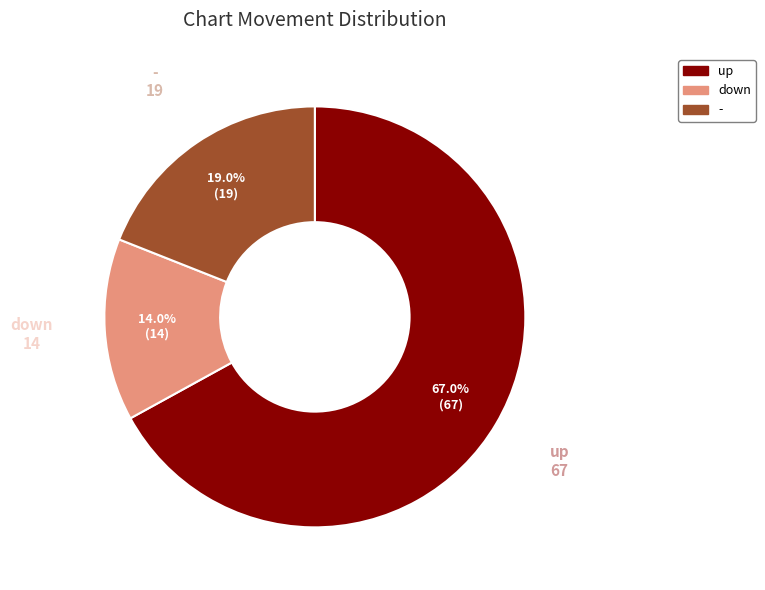

What percentage is the down slice, to the nearest percent?

14%